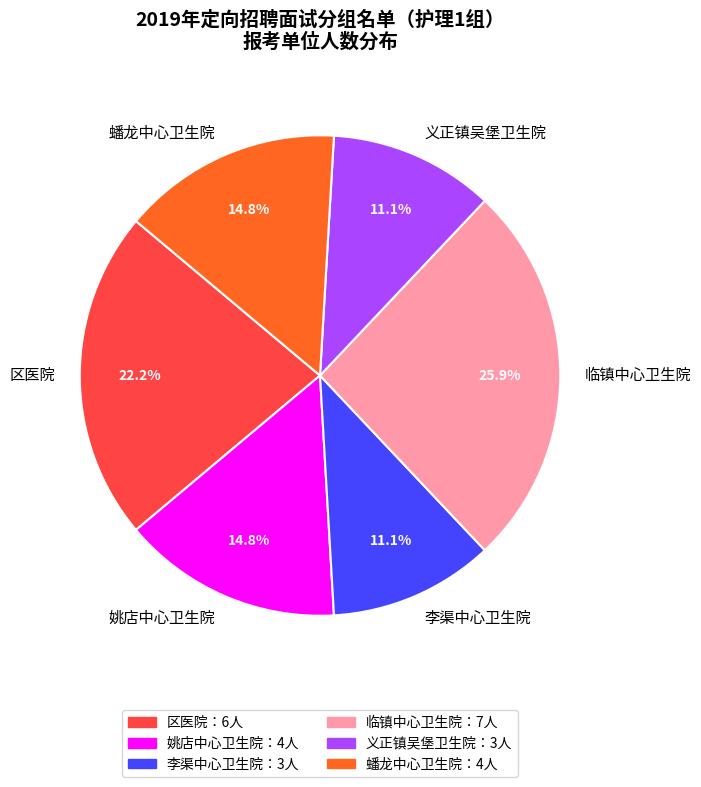

Between 区医院 and 姚店中心卫生院, which is larger?

区医院